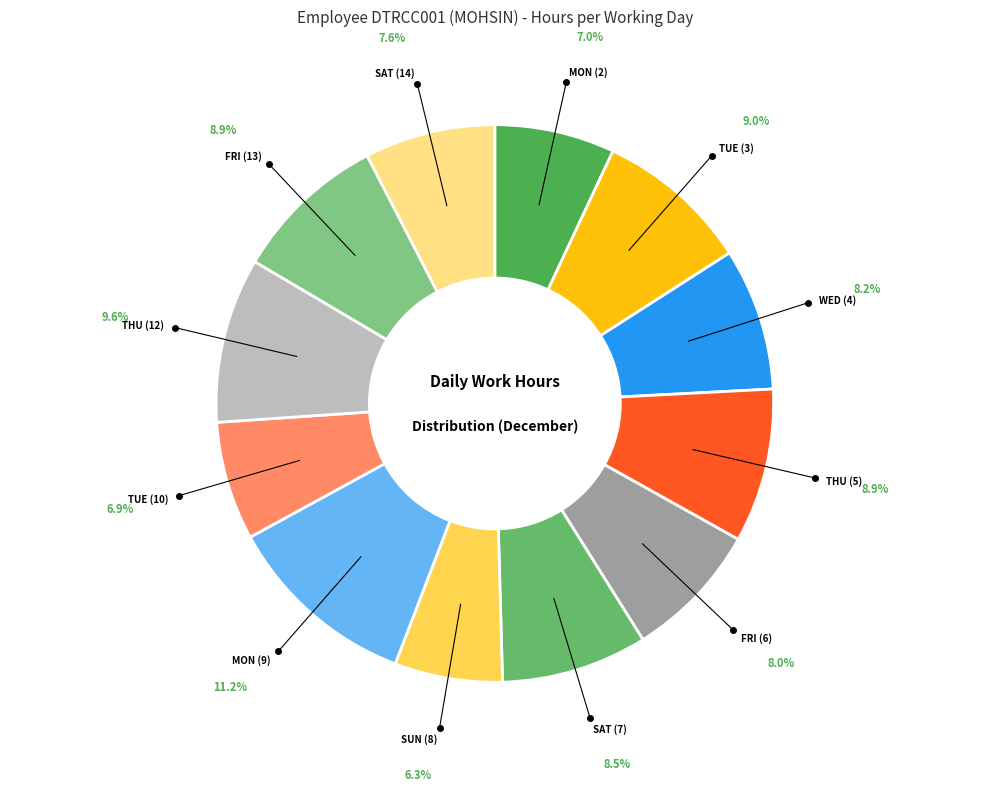

How many segments does this pie chart have?

12